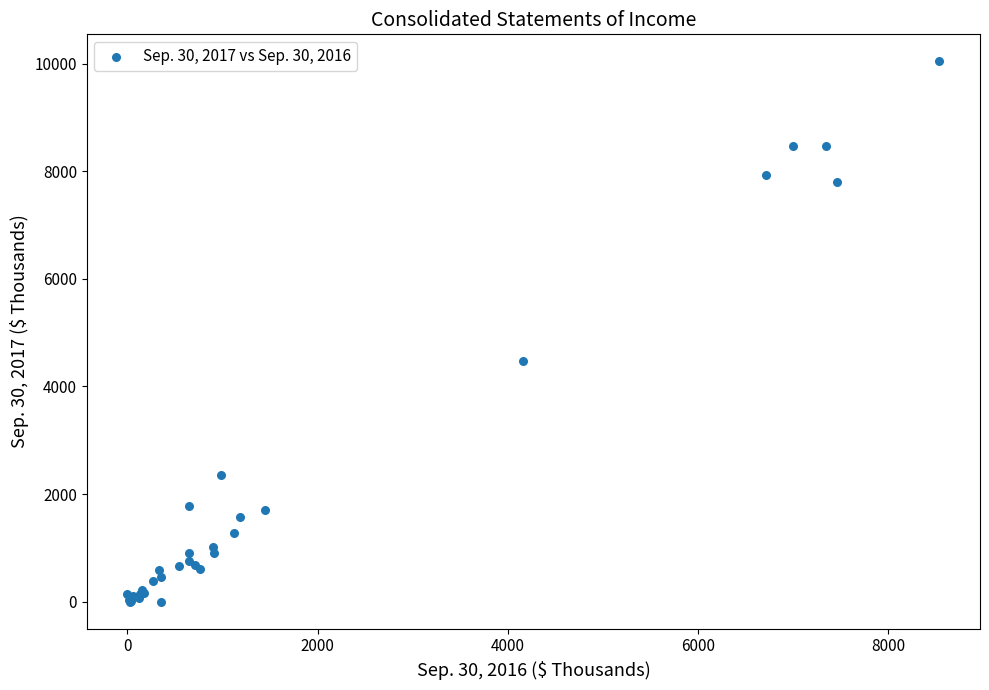

What Y value in the scatter plot is closest to 5021?

4466